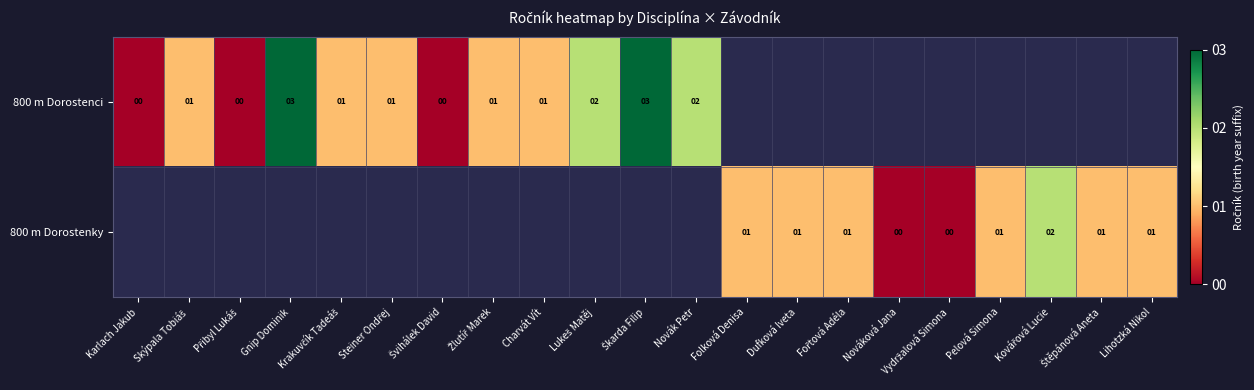

Which category has the lowest value across all series?

Karlach Jakub